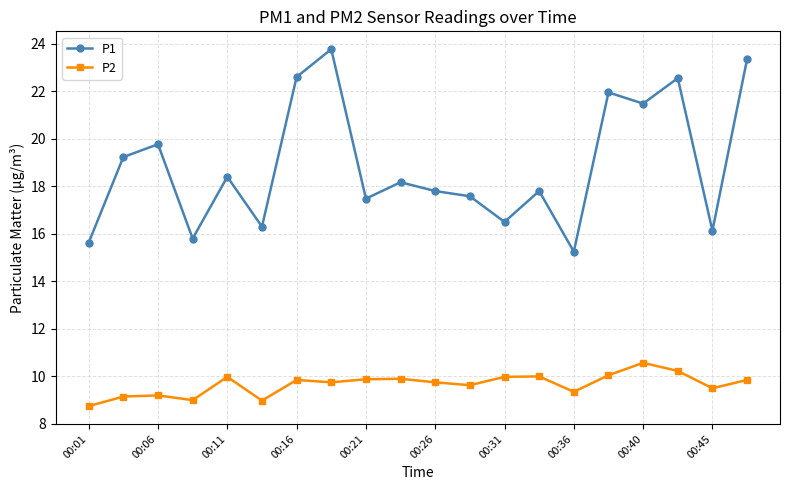

True or false: P1 and P2 intersect in this chart.

False